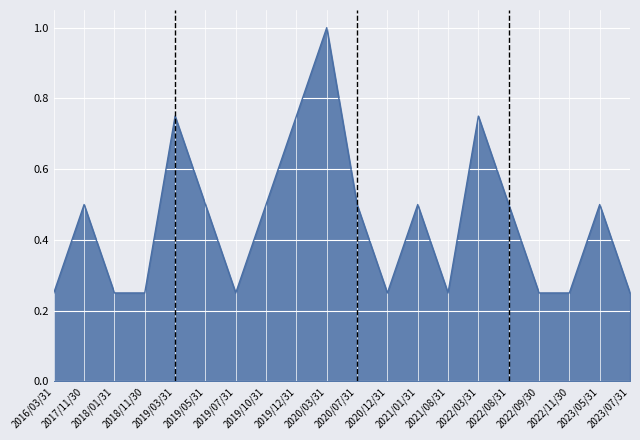

Which category has the highest value across all series?

2020/03/31